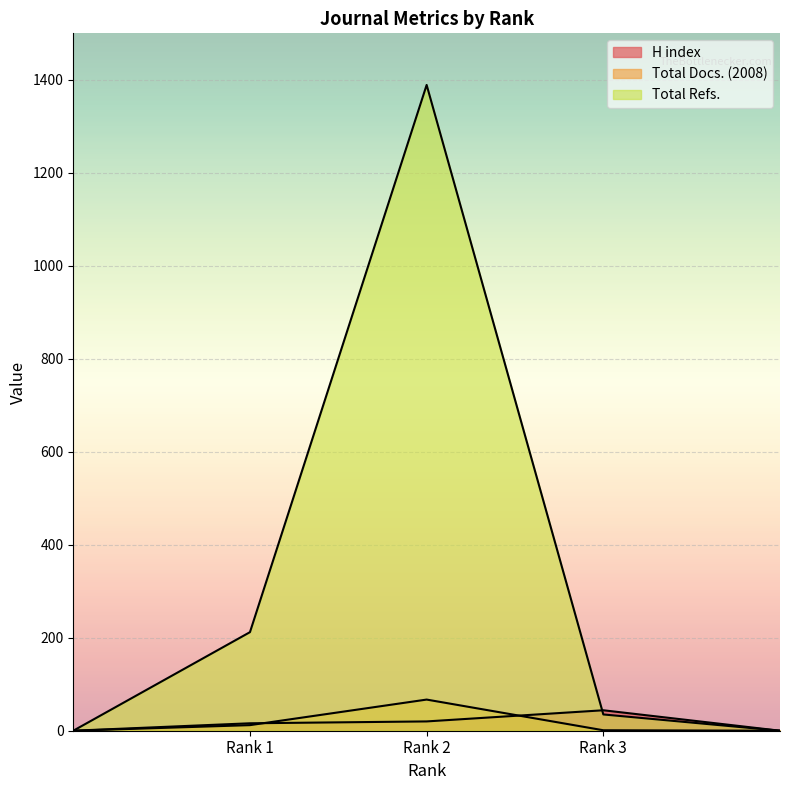

The value of Total Refs. at Rank 2 is 686. True or false?

False